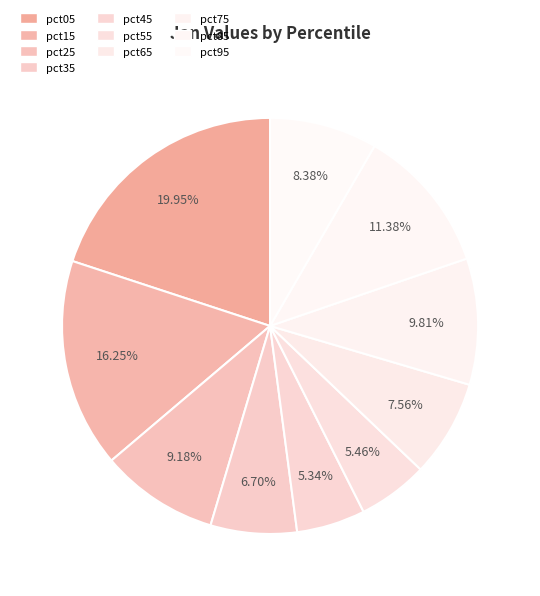

Is the sum of pct05 and pct45 greater than half?

No